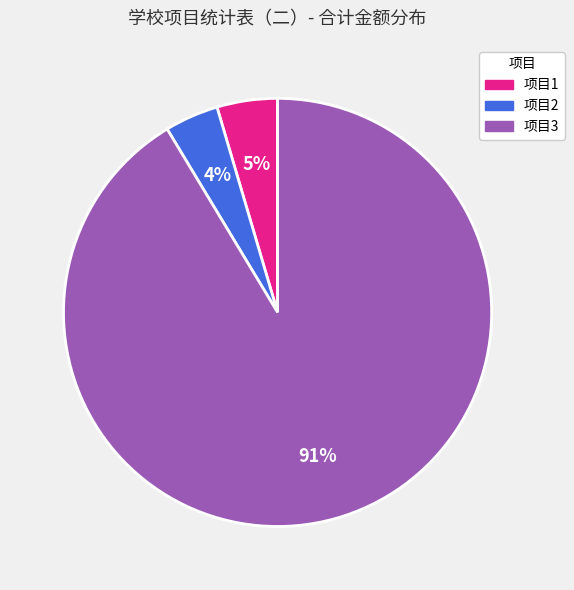

Is 项目2 the majority of the pie?

No